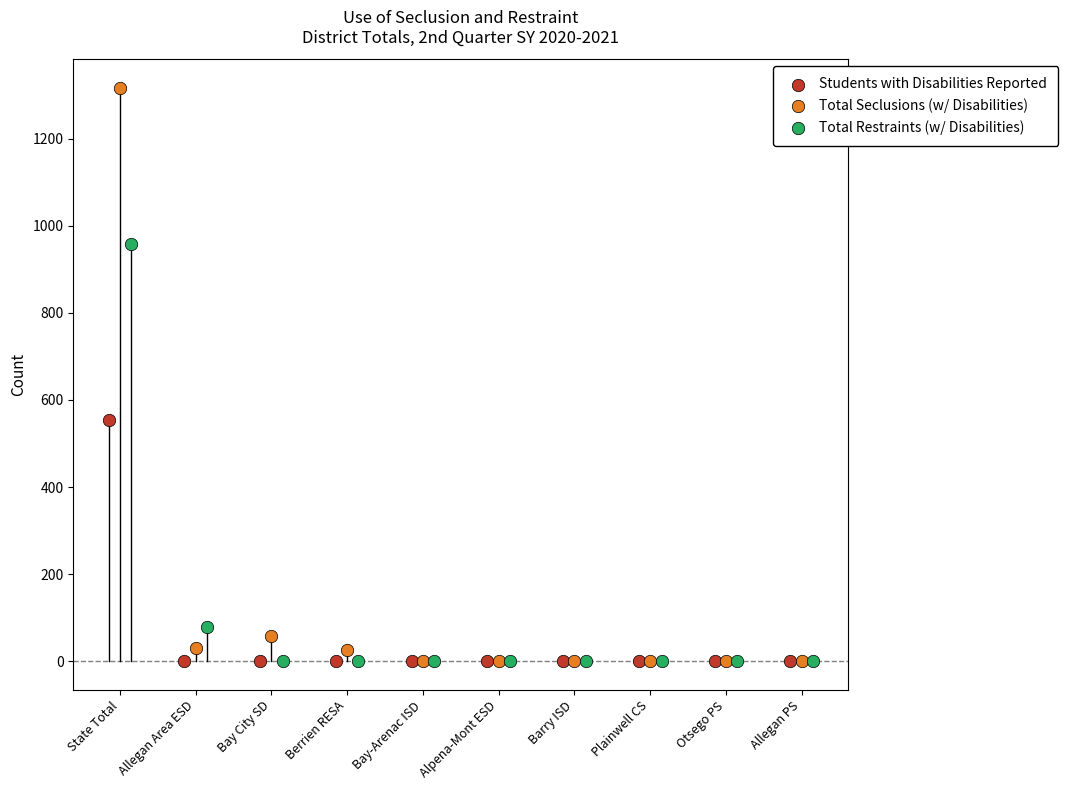

Which series reaches the maximum Y coordinate?

Total Seclusions (w/ Disabilities)